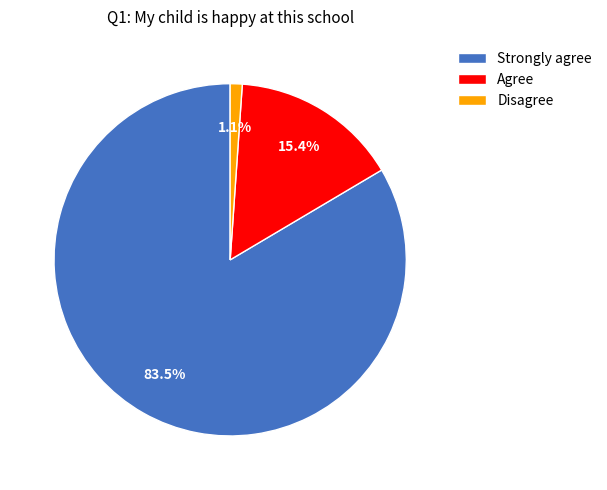

To the nearest percent, what percentage of the pie is Disagree?

1%